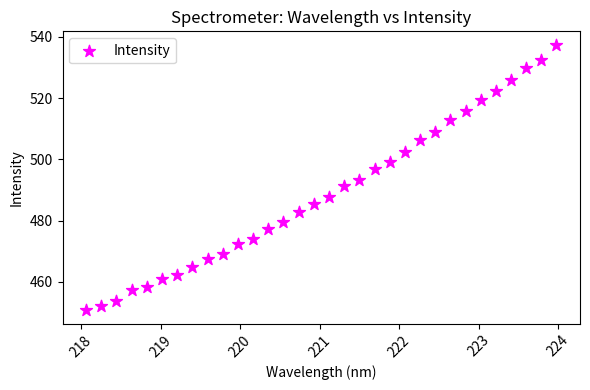

What is the range of X values (max minus min)?

5.9